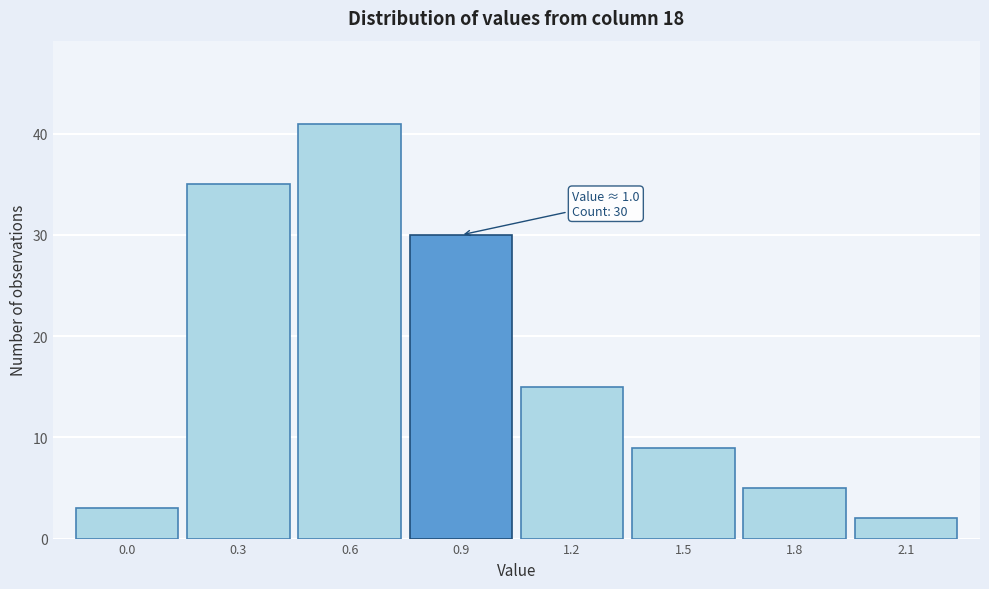

Reading left to right, extract all data points from this chart.

3	35	41	30	15	9	5	2